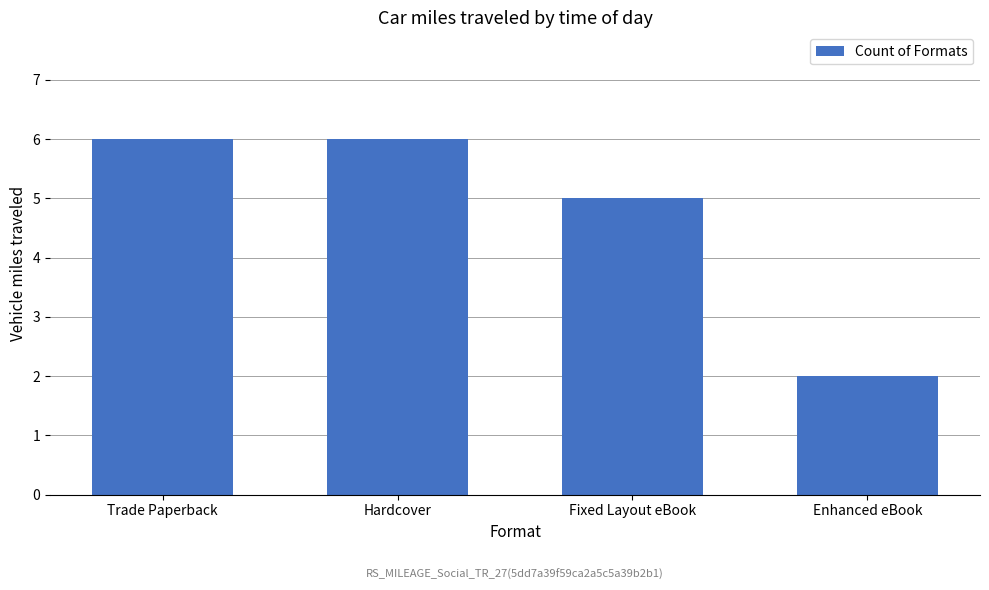

What value does the data have at Enhanced eBook?

2